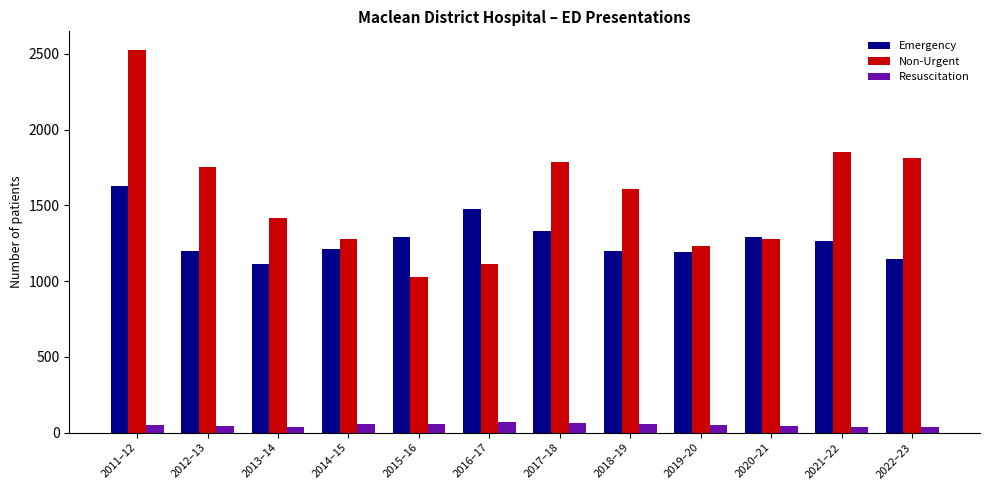

What is the difference between the second highest and second lowest values in the Emergency series?

334